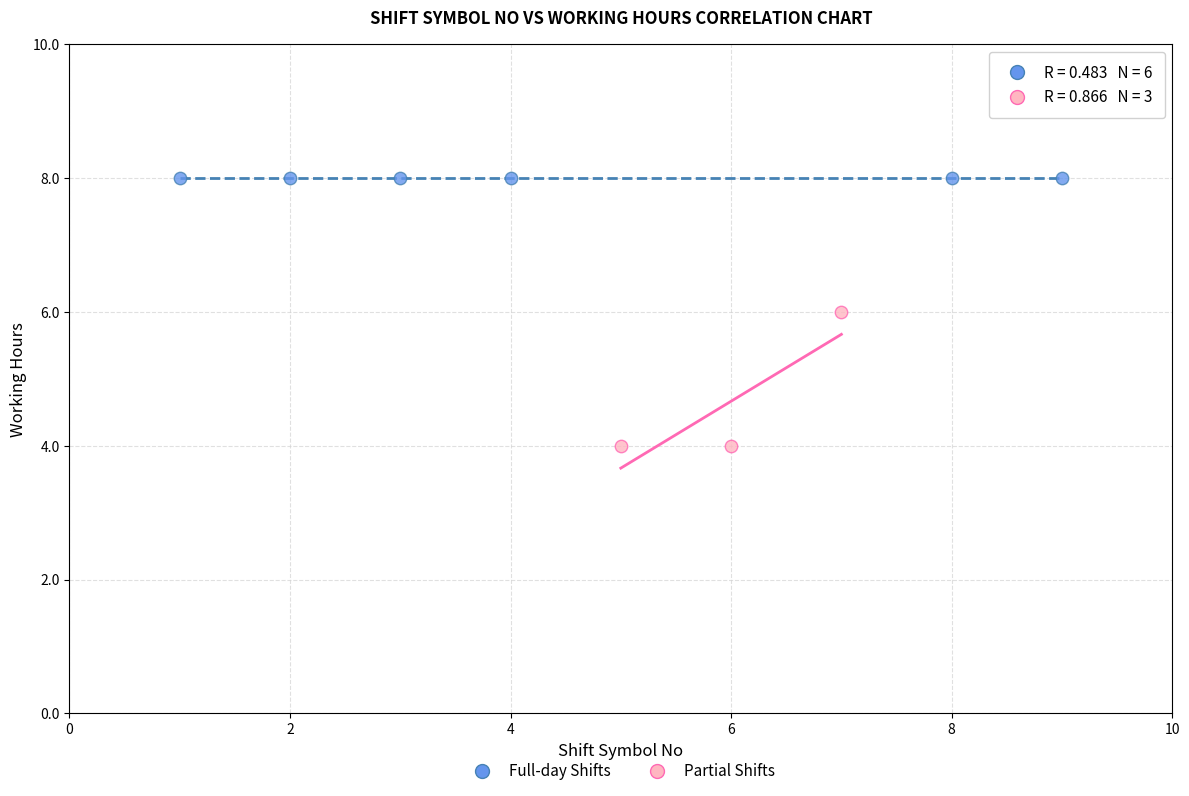

Which series contains the lowest Y value?

Partial Shifts